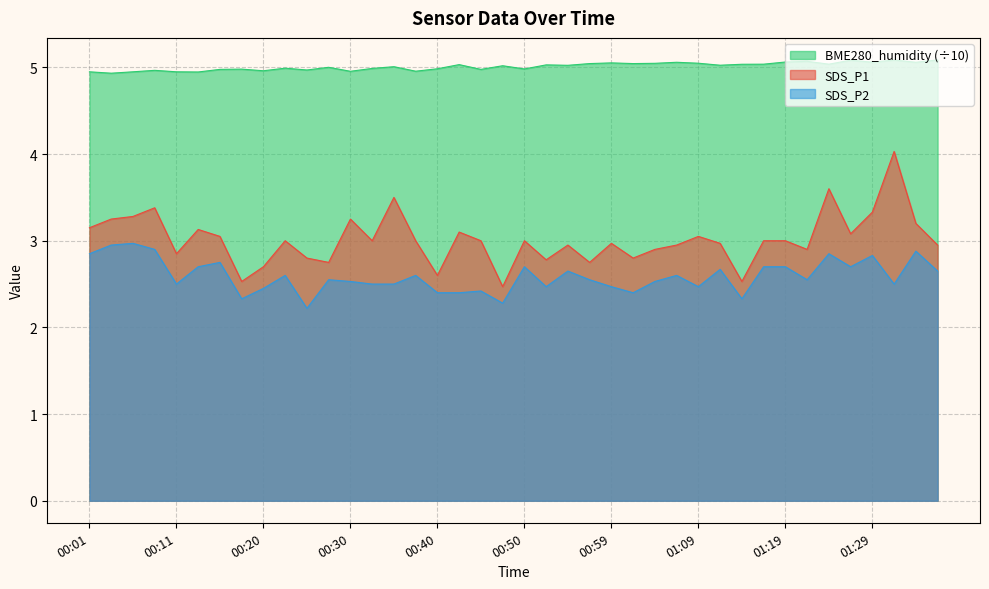

What is the label of the 17th point from the right?

00:57